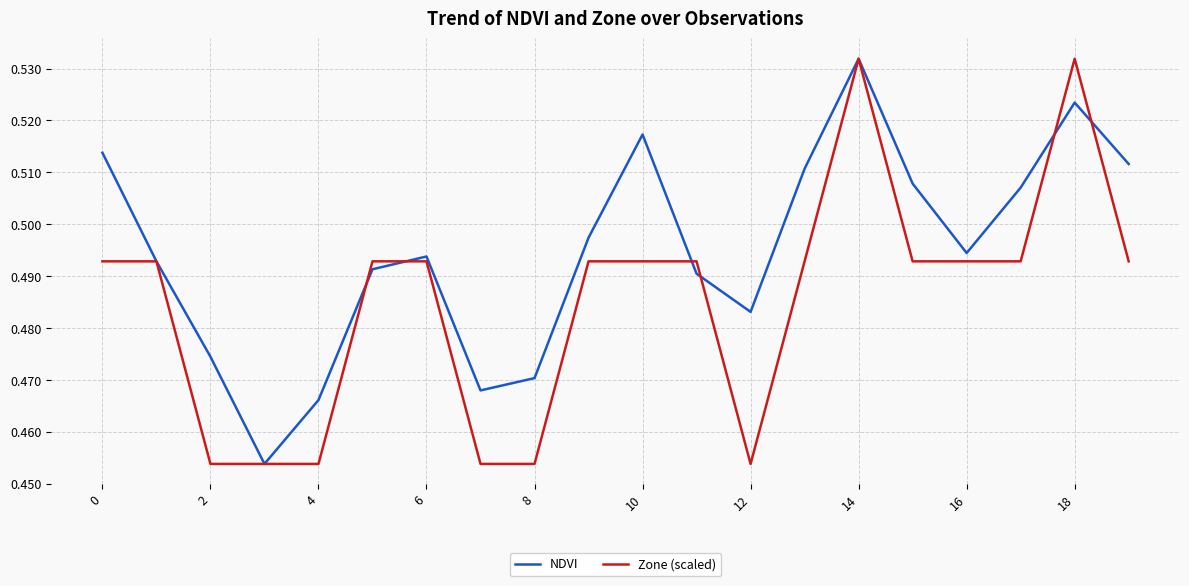

Which series has the largest total across all categories?

NDVI